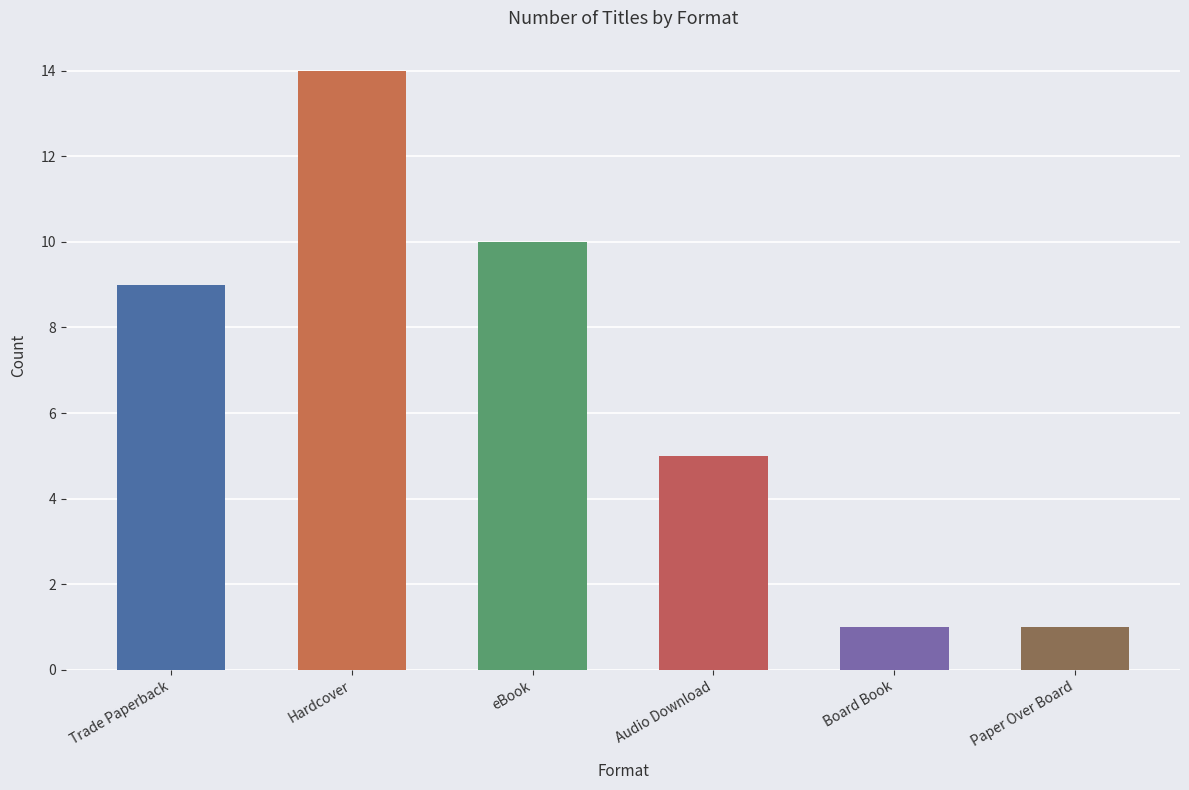

True or false: the data shows 5 at Trade Paperback.

False